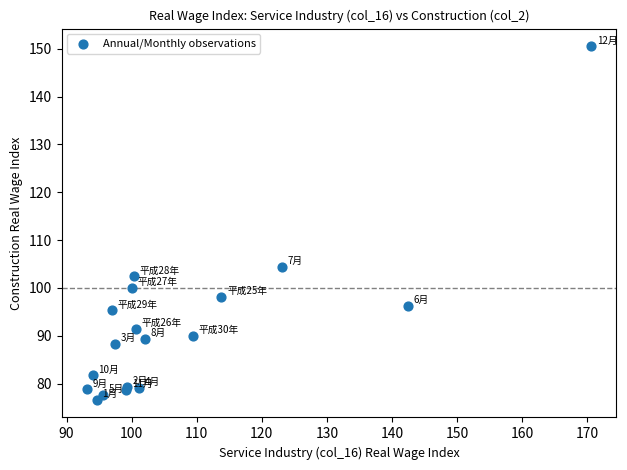

What Y value in the scatter plot is closest to 113?

104.4